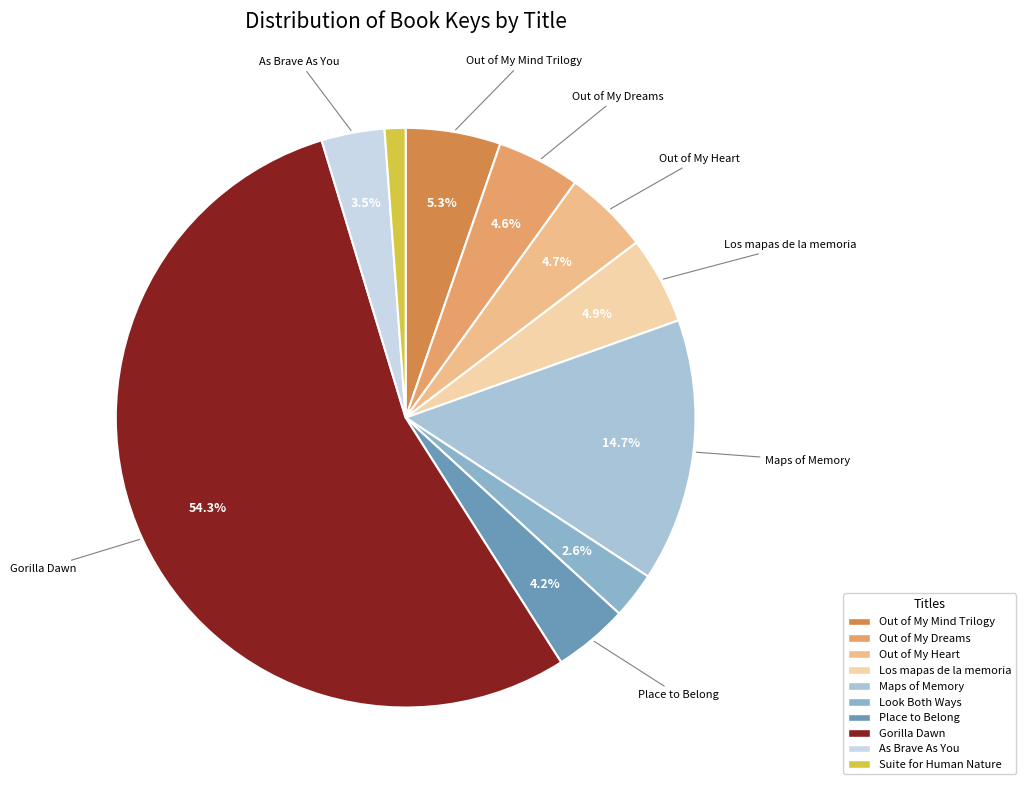

Which category has the smallest portion of the pie?

Suite for Human Nature